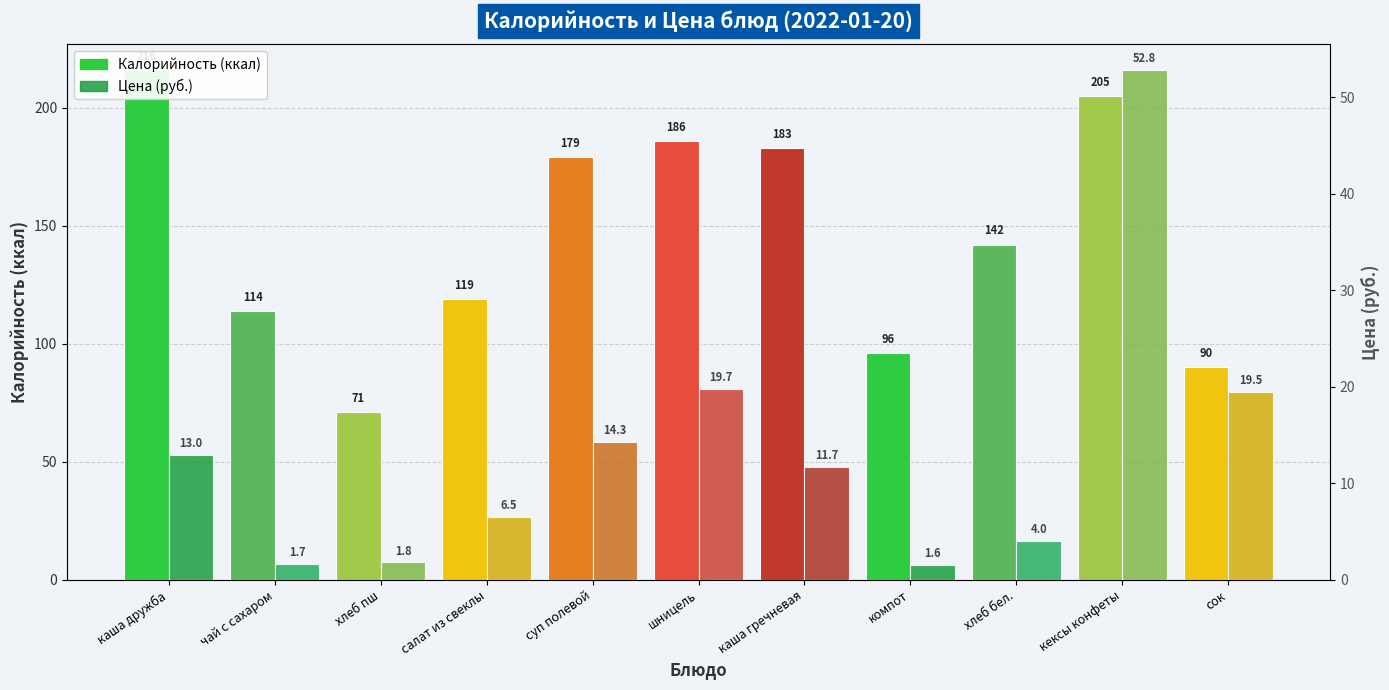

Reading left to right, transcribe all the data shown in this chart.

Калорийность: каша дружба=216.0	чай с сахаром=114.0	хлеб пш=71.0	салат из свеклы=119.0	суп полевой=179.0	шницель=186.0	каша гречневая=183.0	компот=96.0	хлеб бел.=142.0	кексы конфеты=205.0	сок=90.0
Цена: каша дружба=13.0	чай с сахаром=1.7	хлеб пш=1.8	салат из свеклы=6.5	суп полевой=14.3	шницель=19.7	каша гречневая=11.7	компот=1.6	хлеб бел.=4.0	кексы конфеты=52.8	сок=19.5